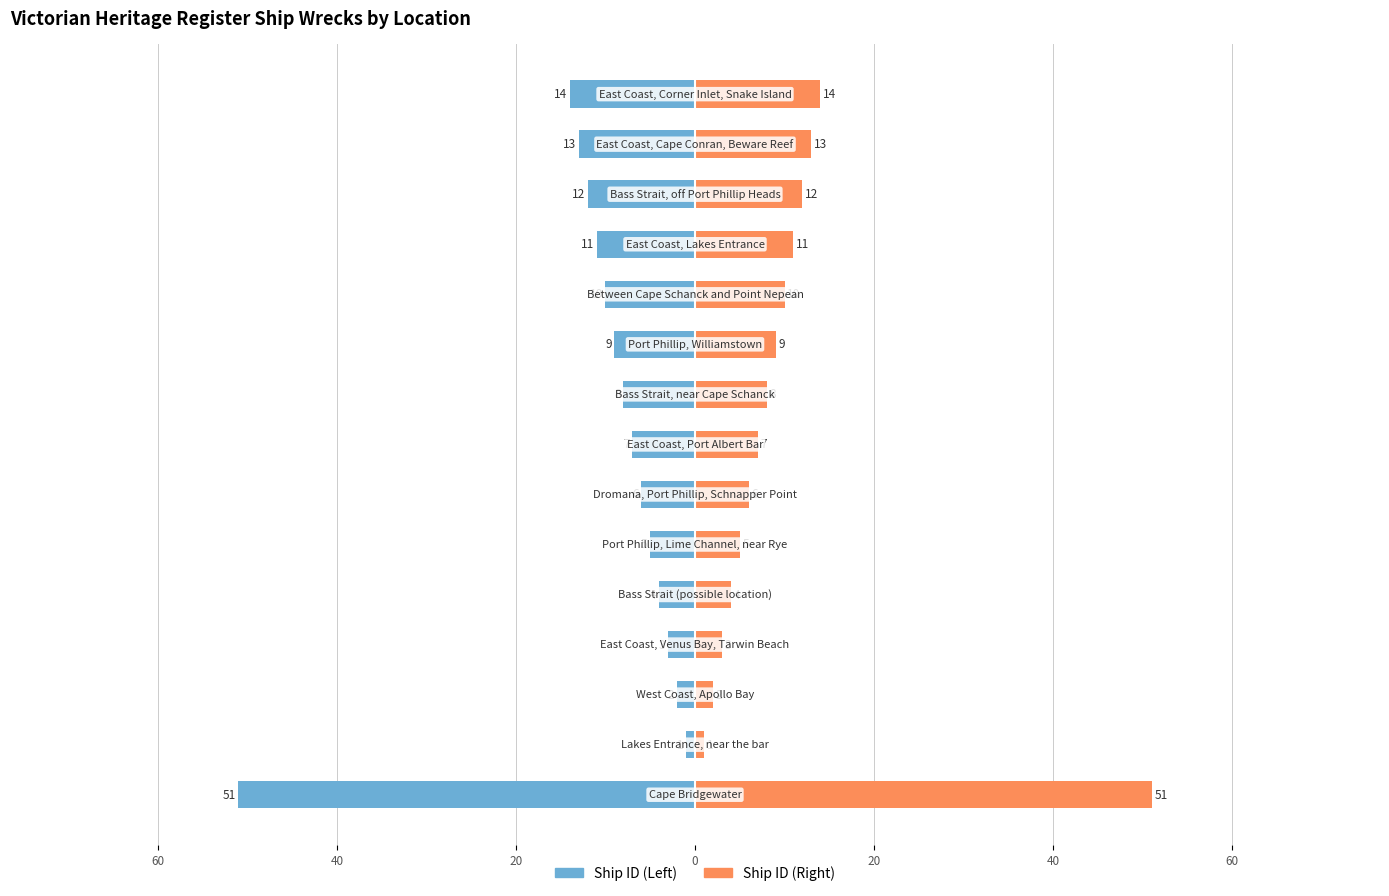

What is the value of the Ship ID (Left) bar at the 2nd from the left?

-1